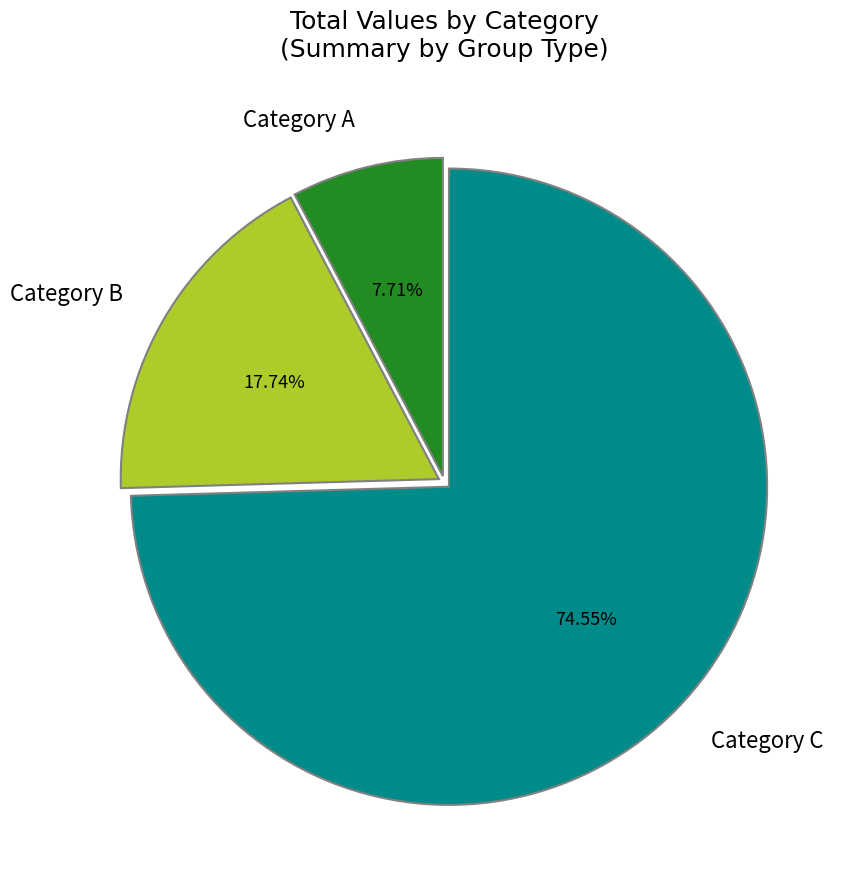

Rank the categories by value from lowest to highest.

Category A, Category B, Category C